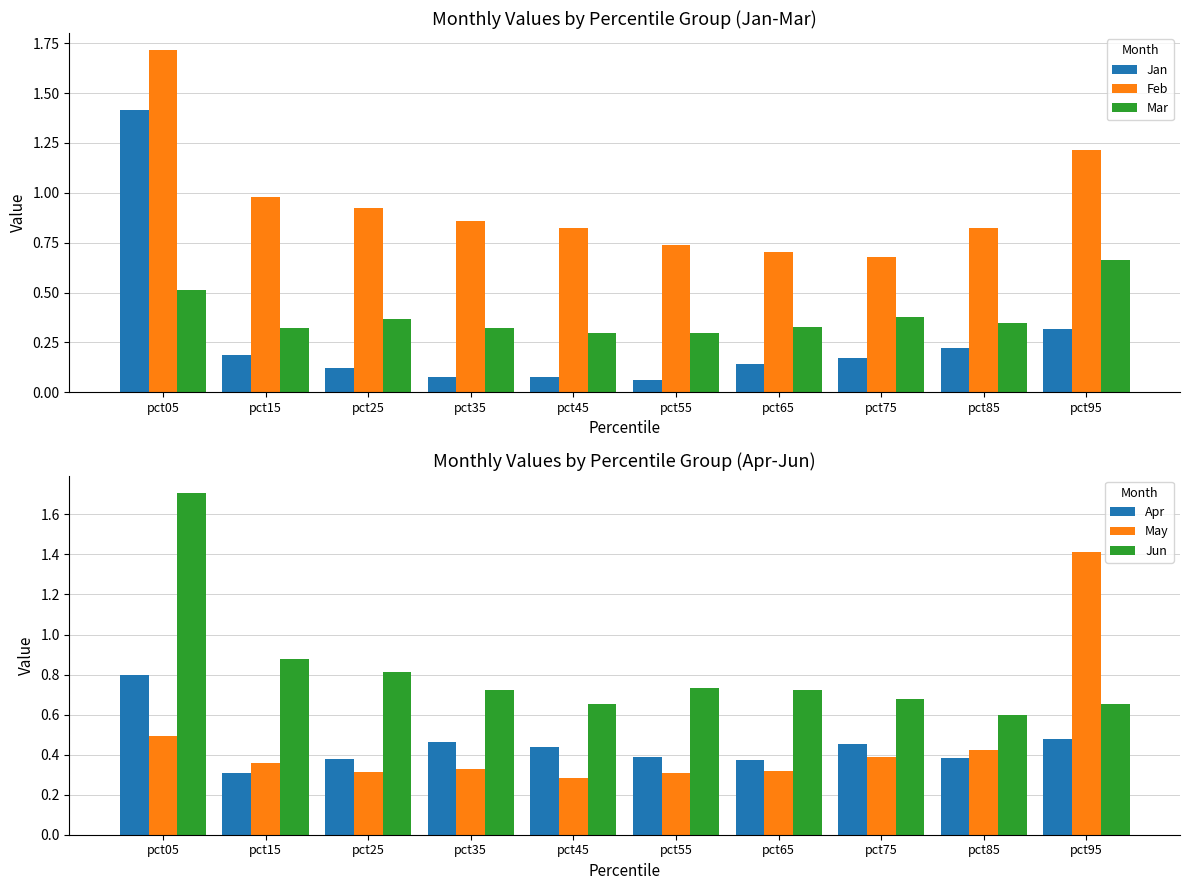

Reading left to right, what are all the values shown in this chart?

Jan: 1.4	0.2	0.1	0.1	0.1	0.1	0.1	0.2	0.2	0.3
Feb: 1.7	1.0	0.9	0.9	0.8	0.7	0.7	0.7	0.8	1.2
Mar: 0.5	0.3	0.4	0.3	0.3	0.3	0.3	0.4	0.3	0.7
Apr: 0.8	0.3	0.4	0.5	0.4	0.4	0.4	0.5	0.4	0.5
May: 0.5	0.4	0.3	0.3	0.3	0.3	0.3	0.4	0.4	1.4
Jun: 1.7	0.9	0.8	0.7	0.7	0.7	0.7	0.7	0.6	0.7